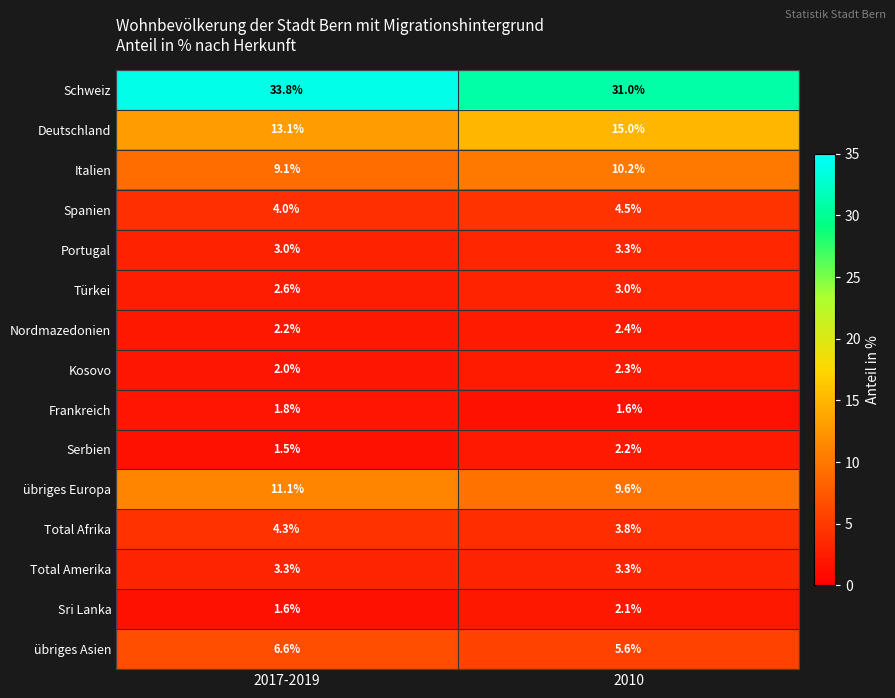

Reading right to left, what are all the values shown in this chart?

Schweiz: 31.0	33.8
Deutschland: 15.0	13.1
Italien: 10.2	9.1
Spanien: 4.5	4.0
Portugal: 3.3	3.0
Türkei: 3.0	2.6
Nordmazedonien: 2.4	2.2
Kosovo: 2.3	2.0
Frankreich: 1.6	1.8
Serbien: 2.2	1.5
übriges Europa: 9.6	11.1
Total Afrika: 3.8	4.3
Total Amerika: 3.3	3.3
Sri Lanka: 2.1	1.6
übriges Asien: 5.6	6.6